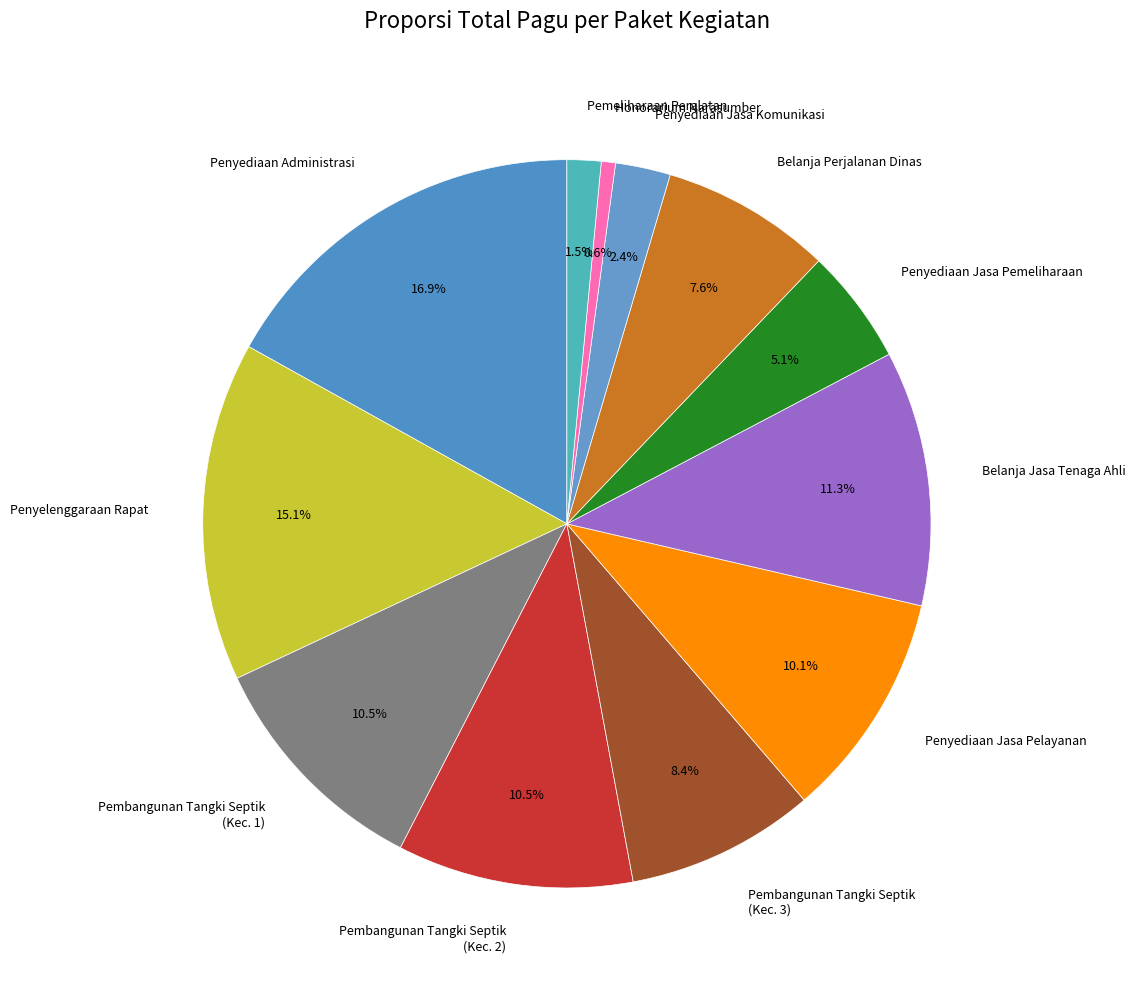

Which category has the smallest portion of the pie?

Honorarium Narasumber